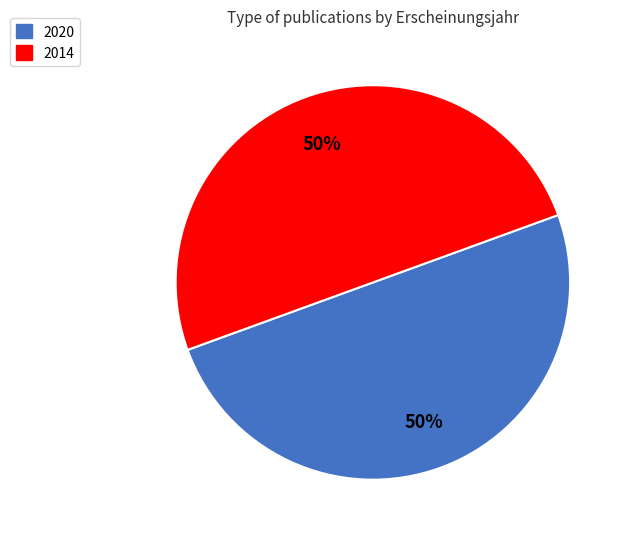

To the nearest percent, what is the average slice percentage?

50%